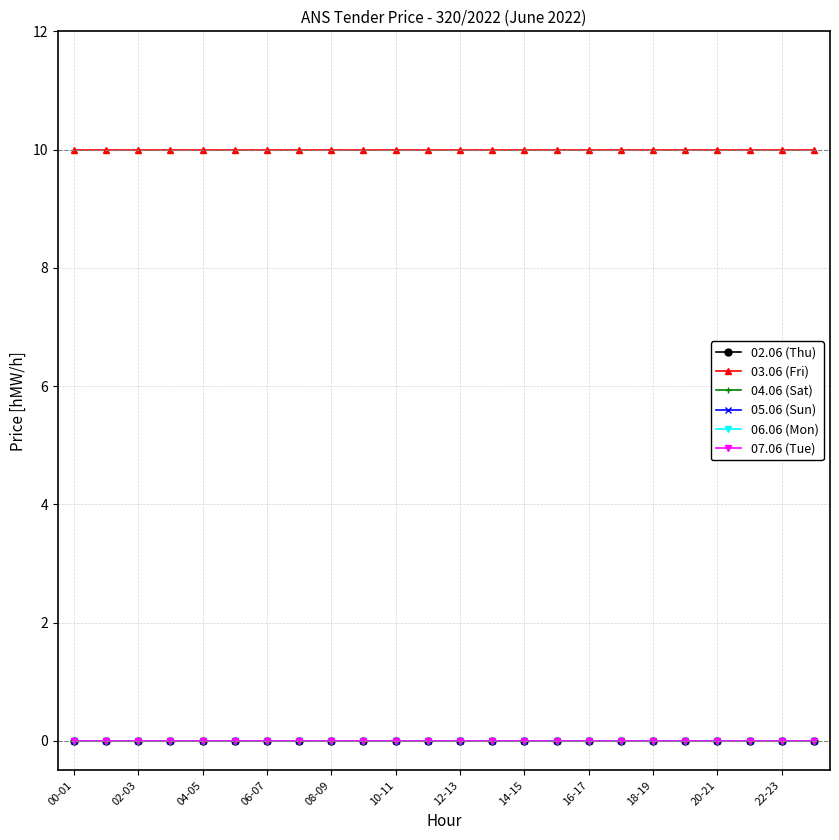

Does the chart have visible grid lines?

Yes